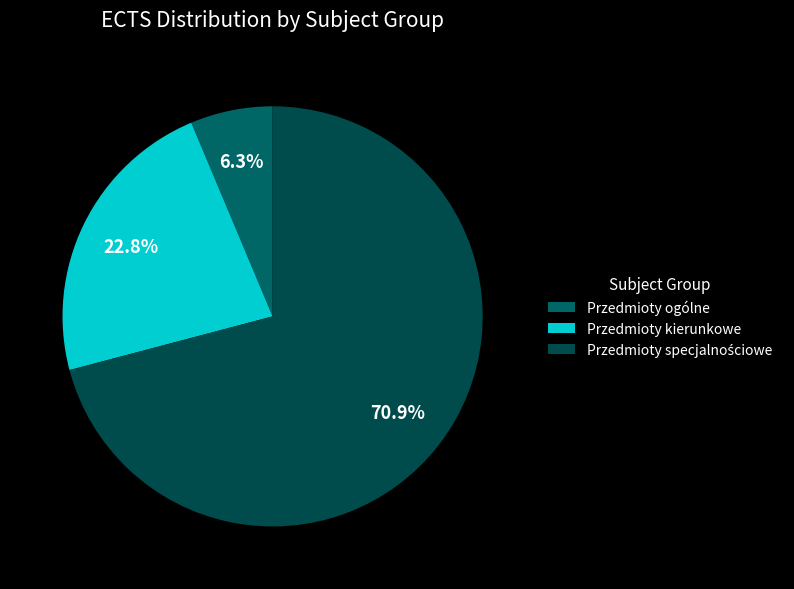

What is the total percentage of Przedmioty ogólne and Przedmioty kierunkowe?

29.1%